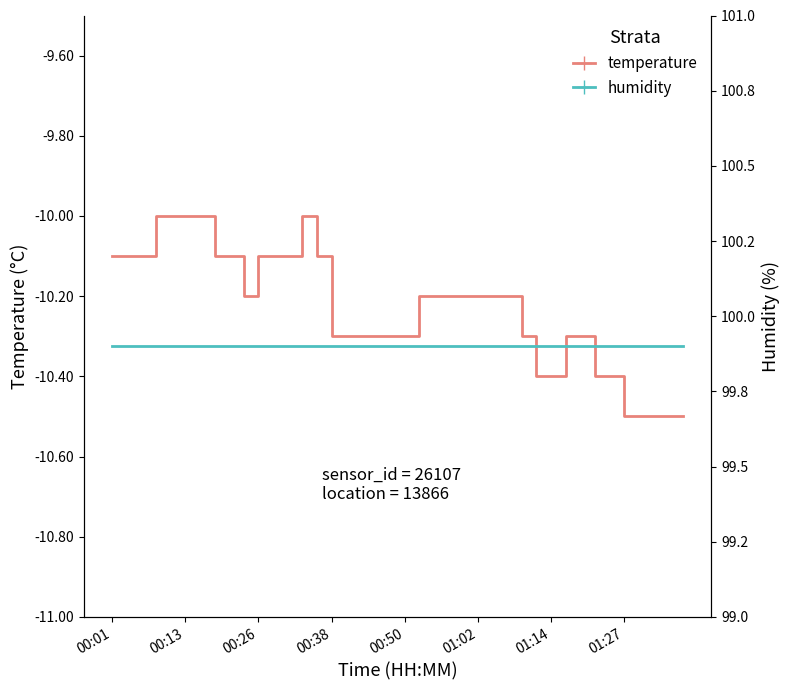

What is the lowest value of the temperature series?

-10.5